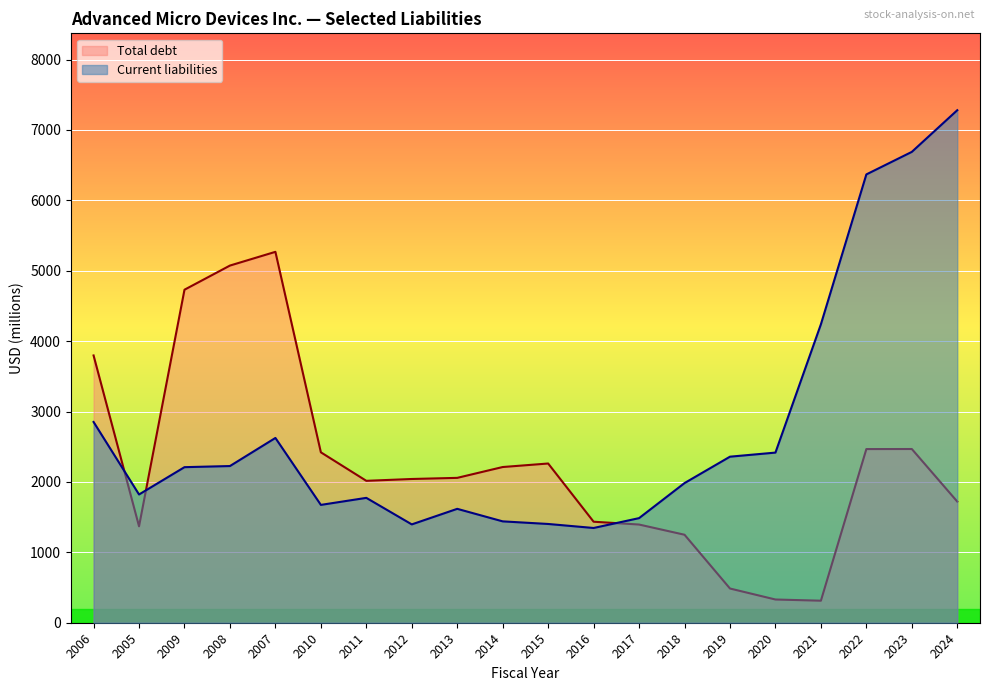

Where is Current liabilities nearest to the value 4313?

2021